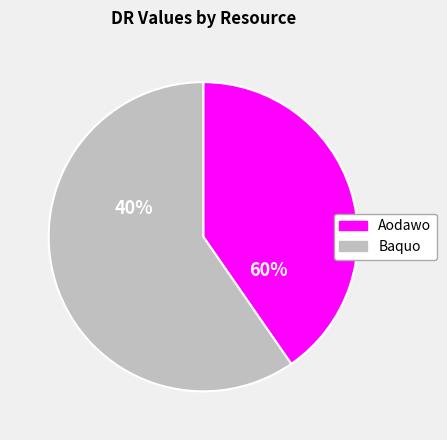

What is the largest slice in the pie chart?

Baquo